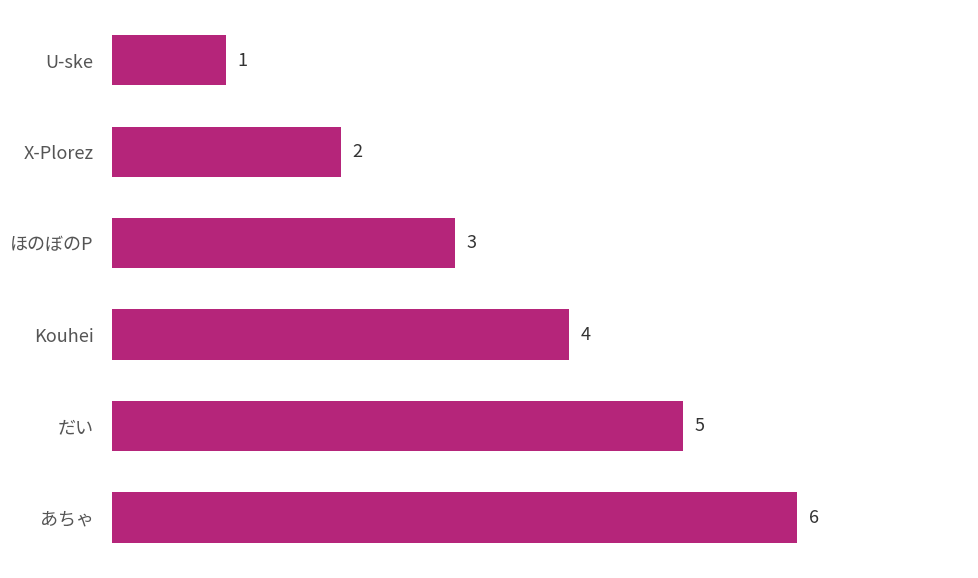

Rank the categories by value from highest to lowest.

あちゃ, だい, Kouhei, ほのぼのP, X-Plorez, U-ske